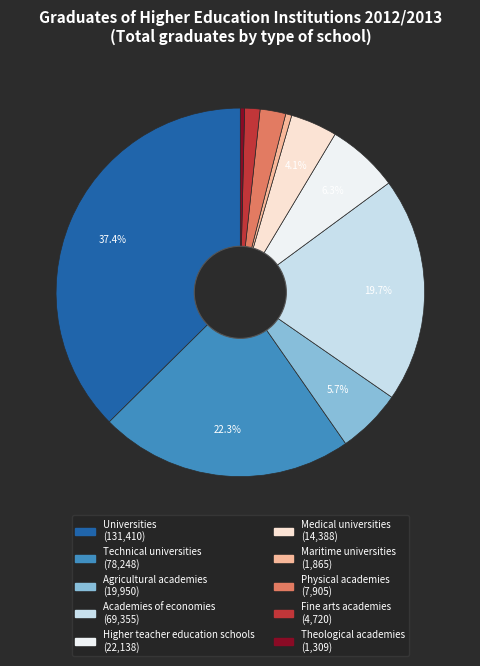

The Medical universities slice represents 4% of the pie. True or false?

True